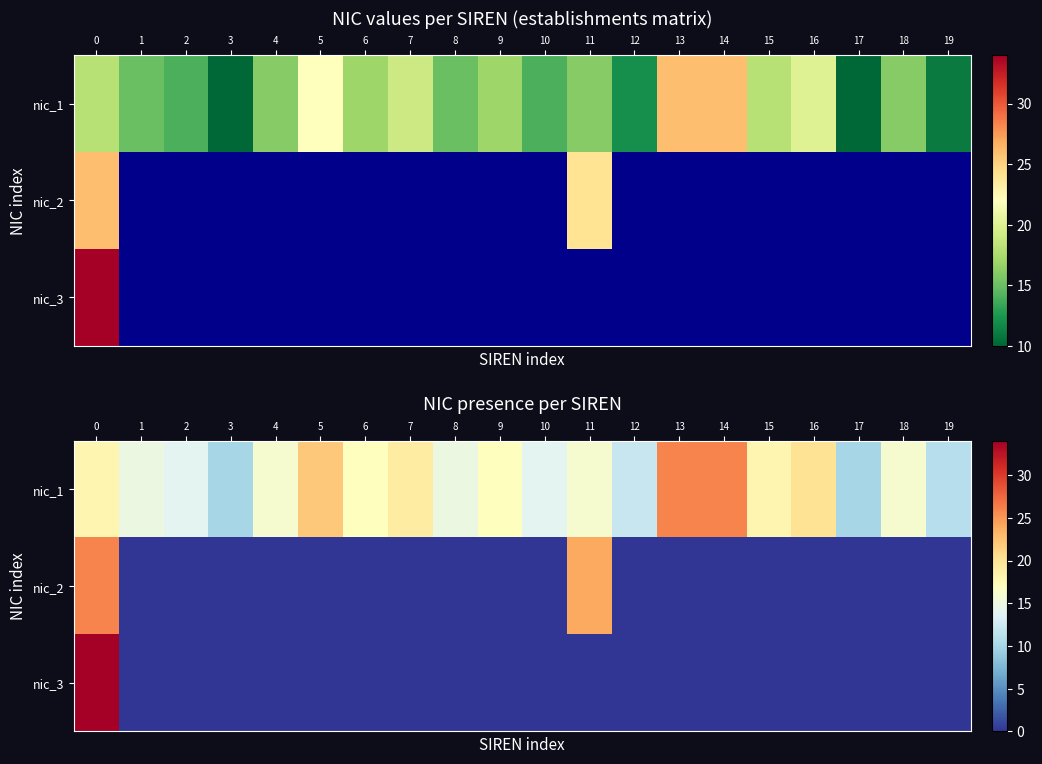

What is the highest value of the nic_3 series?

34